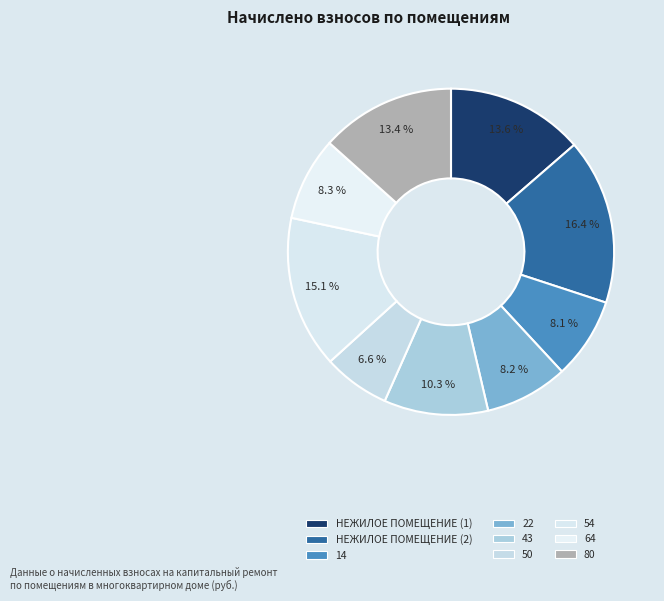

Is it true that 50 is 7% of the pie?

True